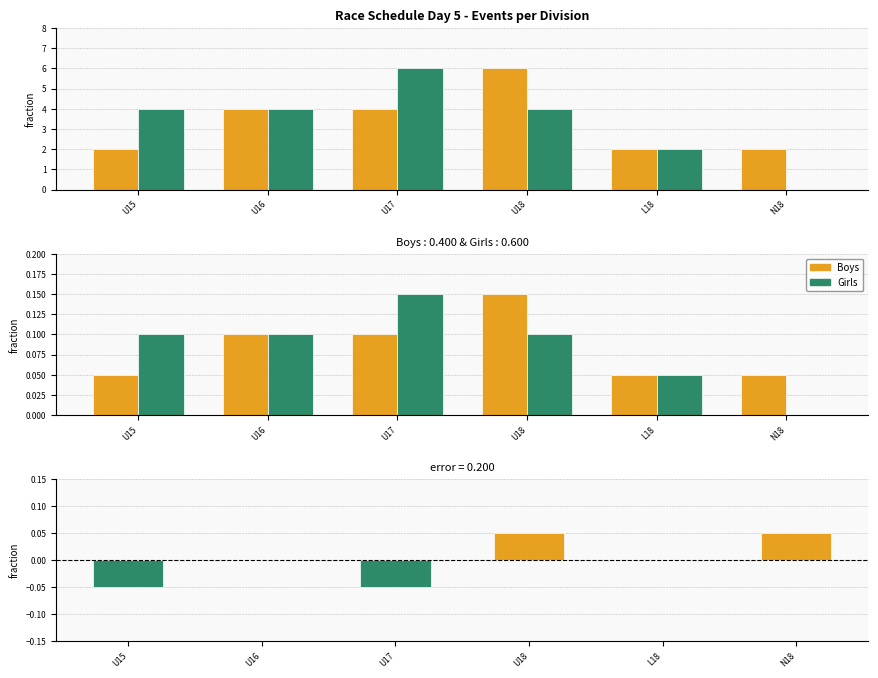

Rank the series by their maximum value, from lowest to highest.

Difference (Boys - Girls), Boys, Girls